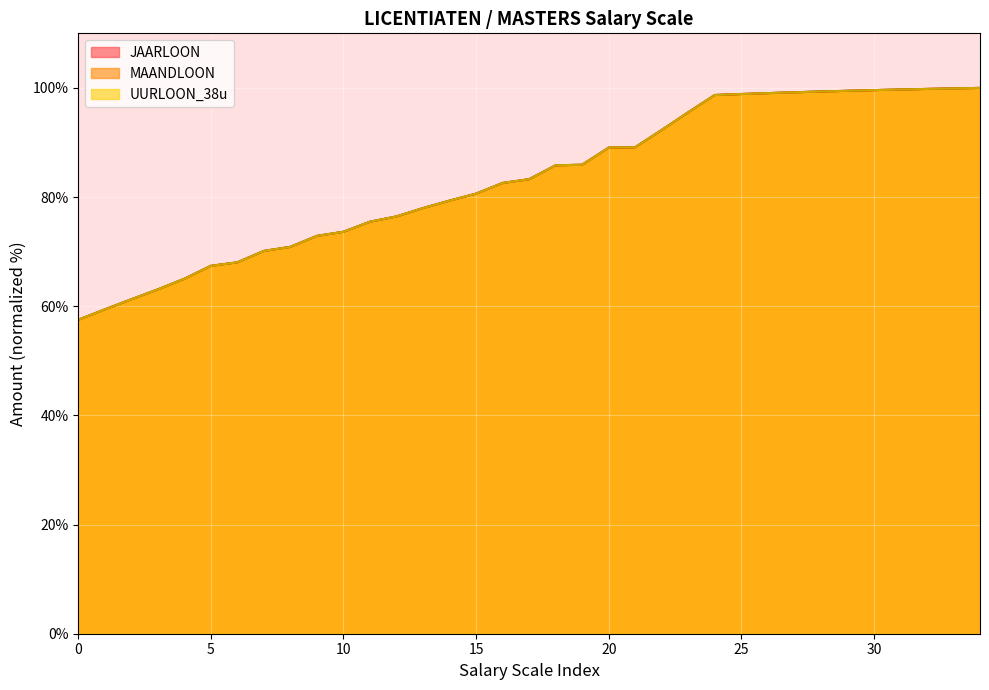

Reading left to right, extract all data points from this chart.

JAARLOON: 0=57.5	1=59.4	2=61.3	3=63.1	4=65.0	5=67.4	6=68.0	7=70.1	8=70.9	9=72.9	10=73.6	11=75.5	12=76.5	13=78.0	14=79.3	15=80.6	16=82.6	17=83.3	18=85.8	19=85.9	20=89.1	21=89.1	22=92.3	23=95.5	24=98.7	25=98.9	26=99.0	27=99.2	28=99.3	29=99.5	30=99.6	31=99.7	32=99.8	33=99.9	34=100.0
MAANDLOON: 0=57.5	1=59.4	2=61.3	3=63.1	4=65.0	5=67.4	6=68.0	7=70.1	8=70.9	9=72.9	10=73.6	11=75.5	12=76.5	13=78.0	14=79.3	15=80.6	16=82.6	17=83.3	18=85.8	19=85.9	20=89.1	21=89.1	22=92.3	23=95.5	24=98.7	25=98.9	26=99.0	27=99.2	28=99.3	29=99.5	30=99.6	31=99.7	32=99.8	33=99.9	34=100.0
UURLOON_38u: 0=57.5	1=59.4	2=61.3	3=63.1	4=65.0	5=67.4	6=68.0	7=70.1	8=70.9	9=72.9	10=73.6	11=75.5	12=76.5	13=78.0	14=79.3	15=80.6	16=82.6	17=83.3	18=85.8	19=85.9	20=89.1	21=89.1	22=92.3	23=95.5	24=98.7	25=98.9	26=99.0	27=99.2	28=99.3	29=99.5	30=99.6	31=99.7	32=99.8	33=99.9	34=100.0